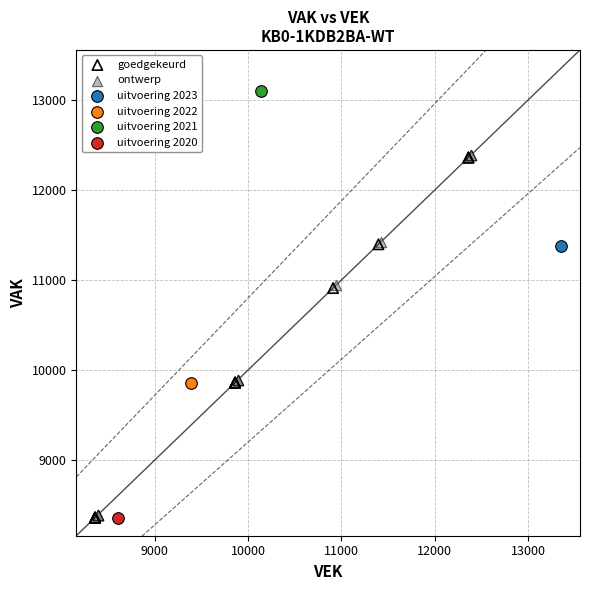

Which series contains the highest Y value?

uitvoering 2021